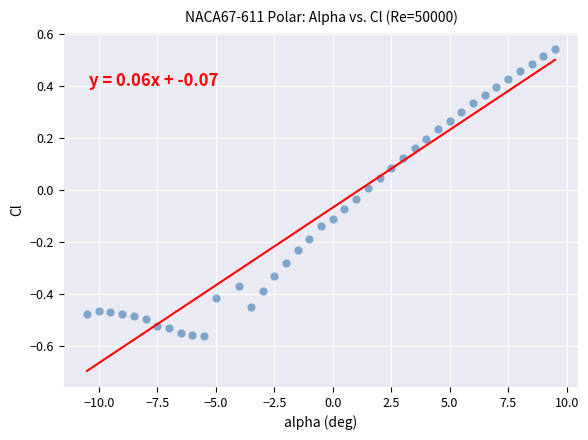

What is the range of X values (max minus min)?

20.0